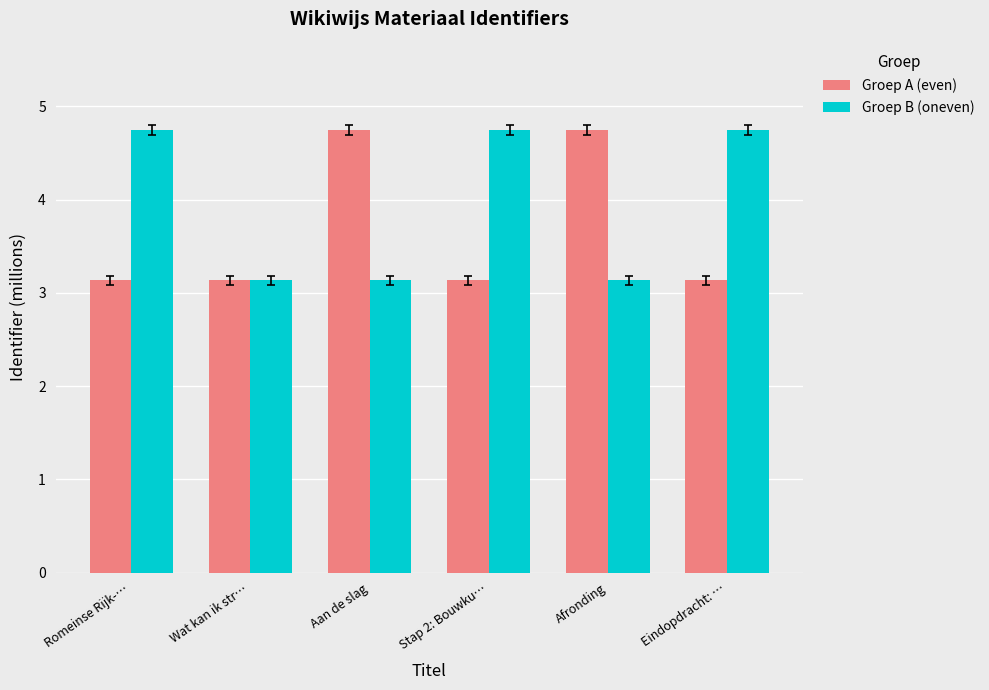

What is the highest value of the Groep B (oneven) series?

4.7